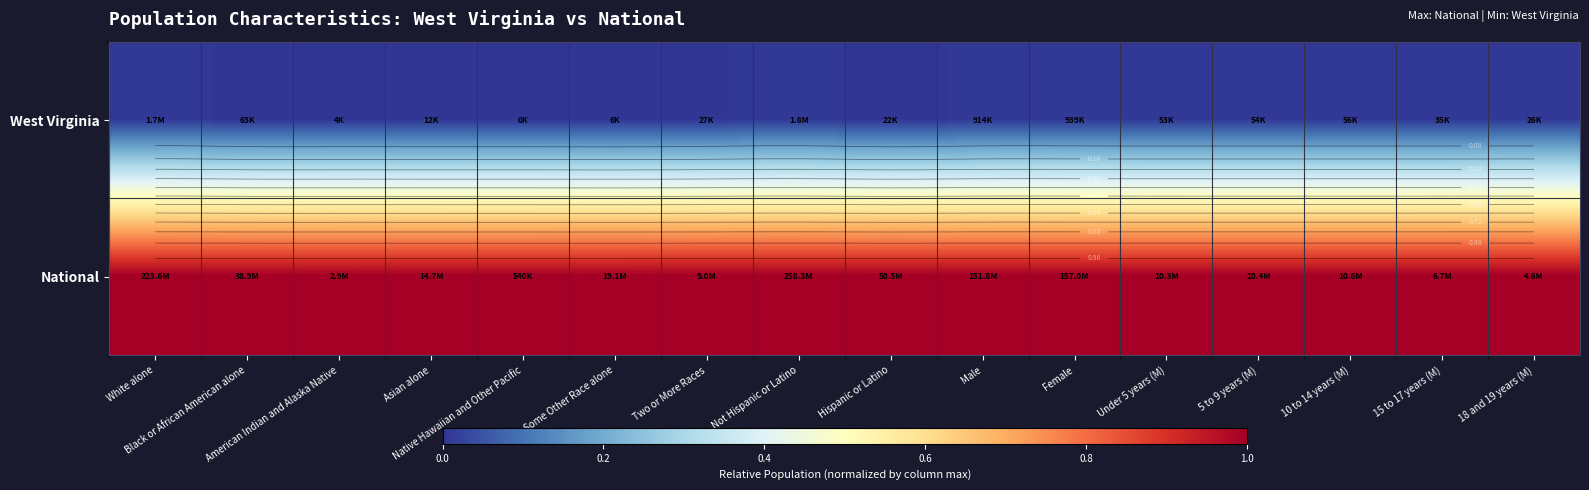

At which label is National closest to 1?

White alone